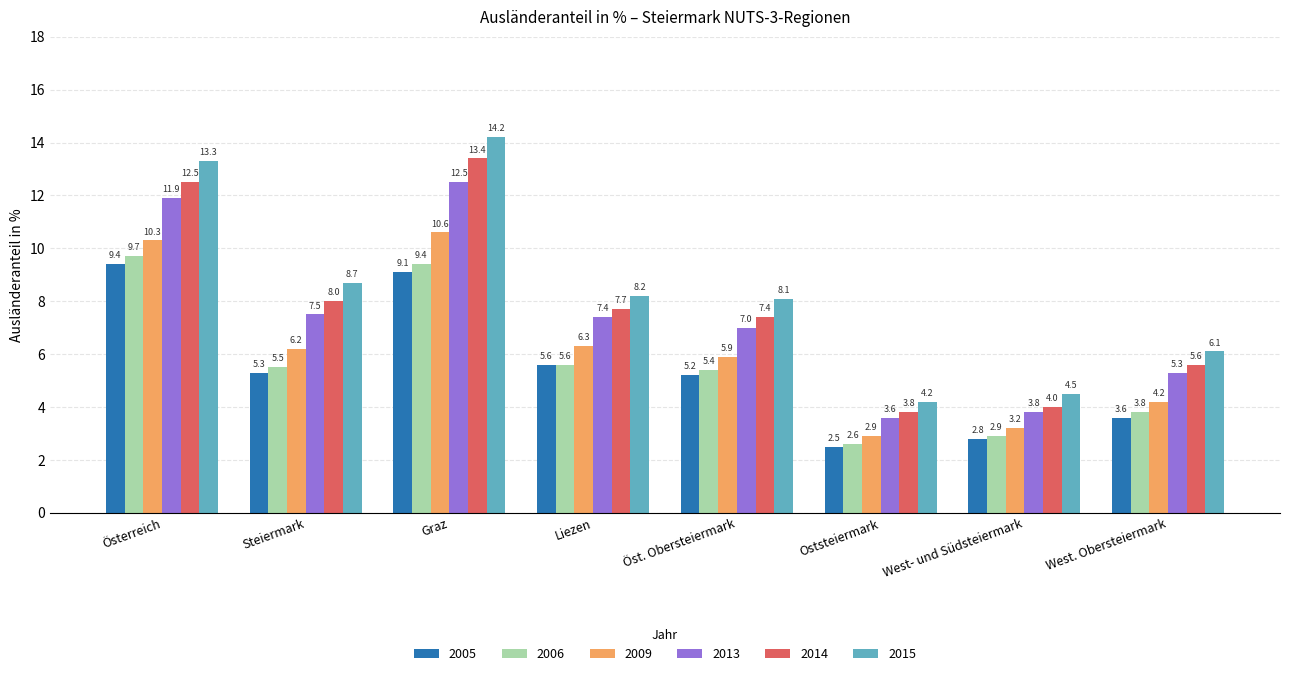

At which category does the chart reach its minimum across all series?

Oststeiermark